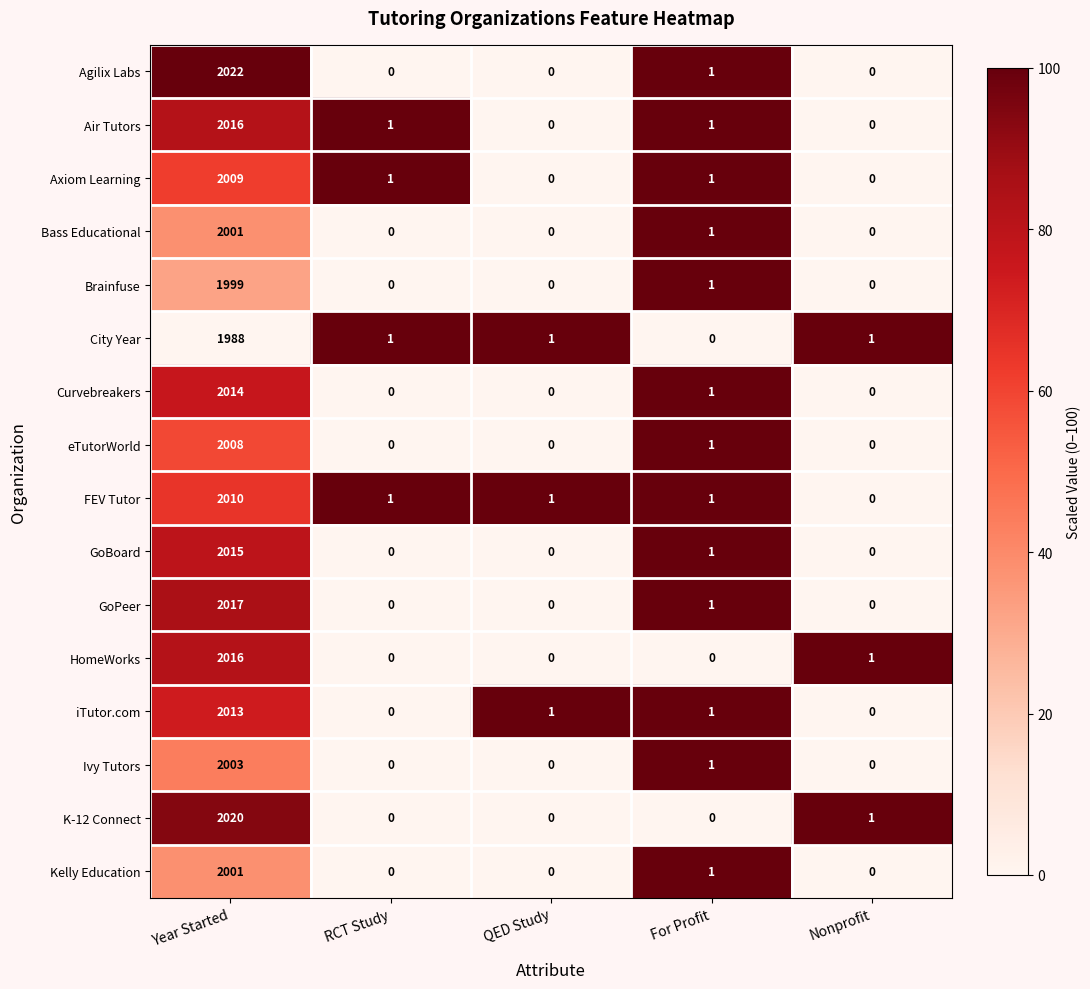

Which series has the widest spread of values?

Agilix Labs